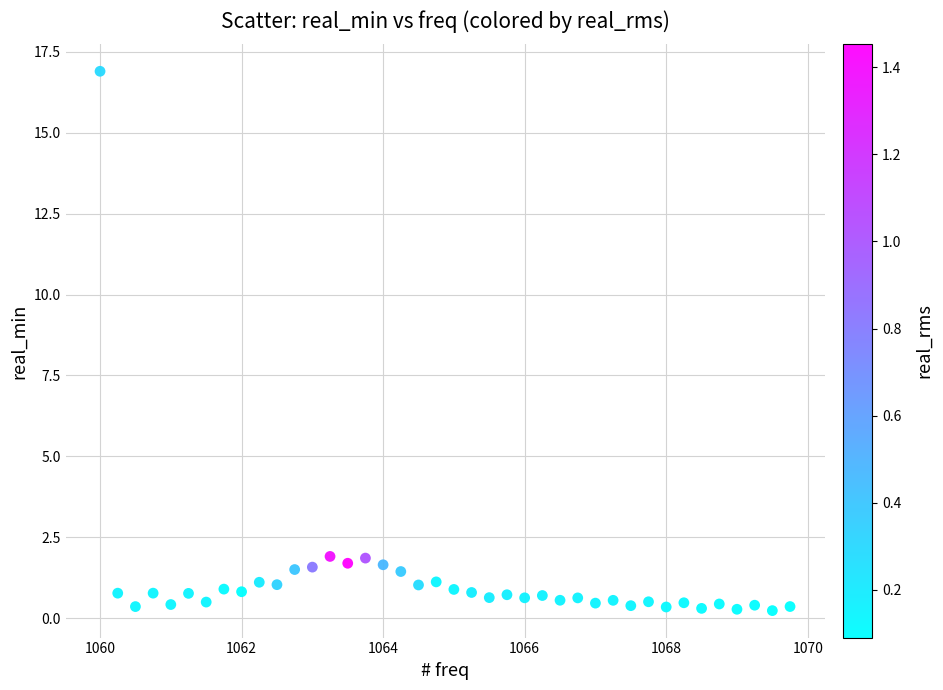

What is the range of X values (max minus min)?

9.8